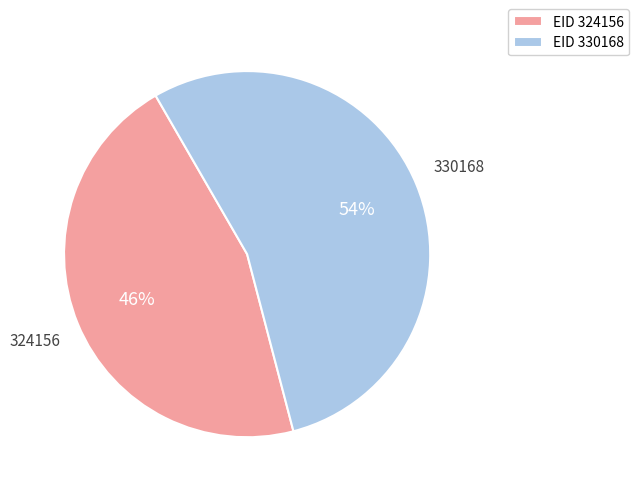

Approximately how many times larger is the value at EID 330168 compared to EID 324156?

1.2